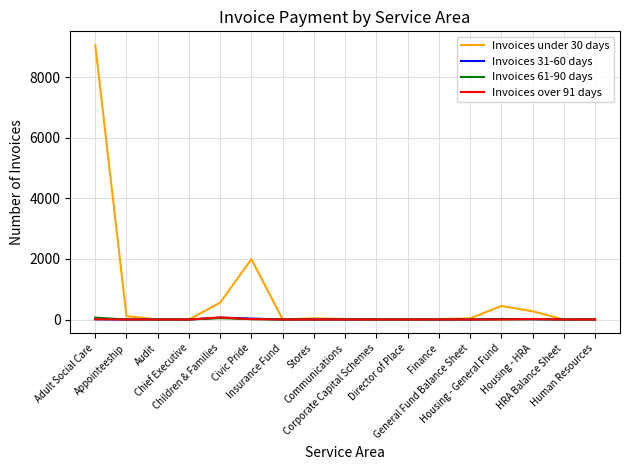

What is the greatest value displayed?

9056